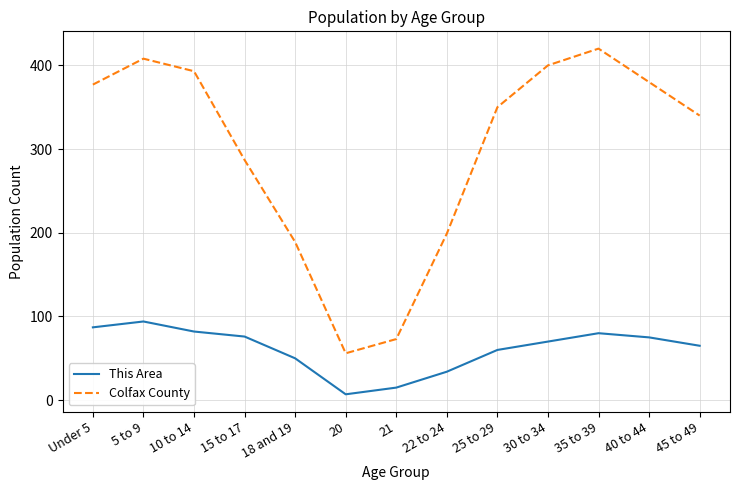

List the series in order of their peak value, lowest first.

This Area, Colfax County